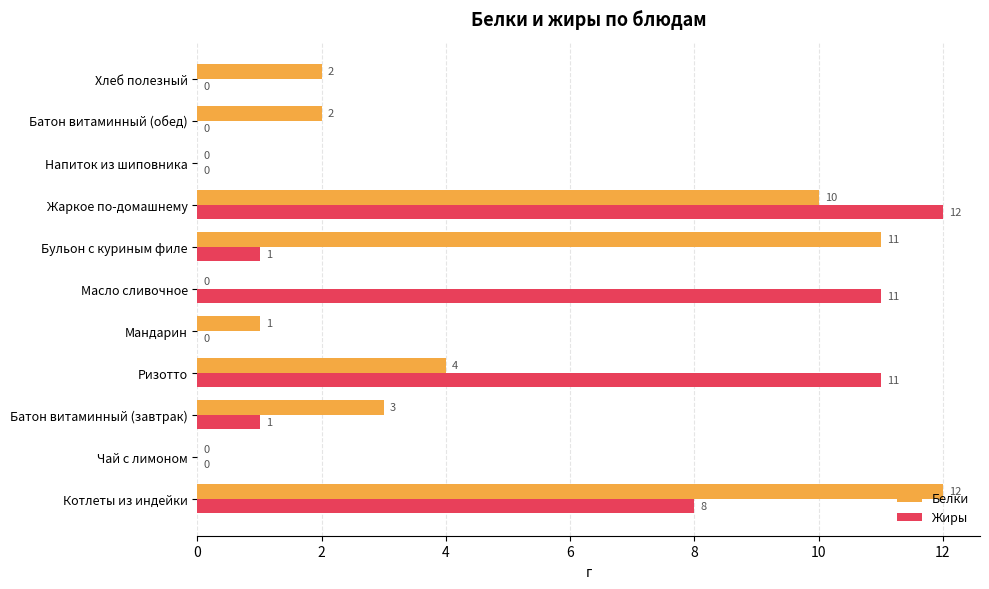

Between Ризотто and Напиток из шиповника, which series saw the biggest shift?

Жиры